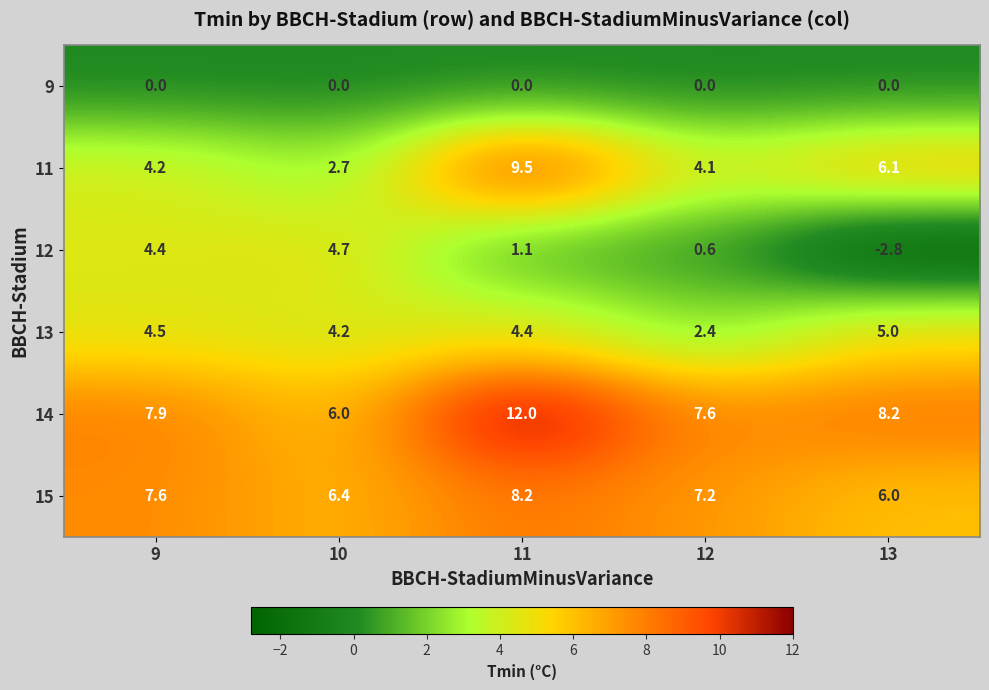

Which series has the largest total across all categories?

14